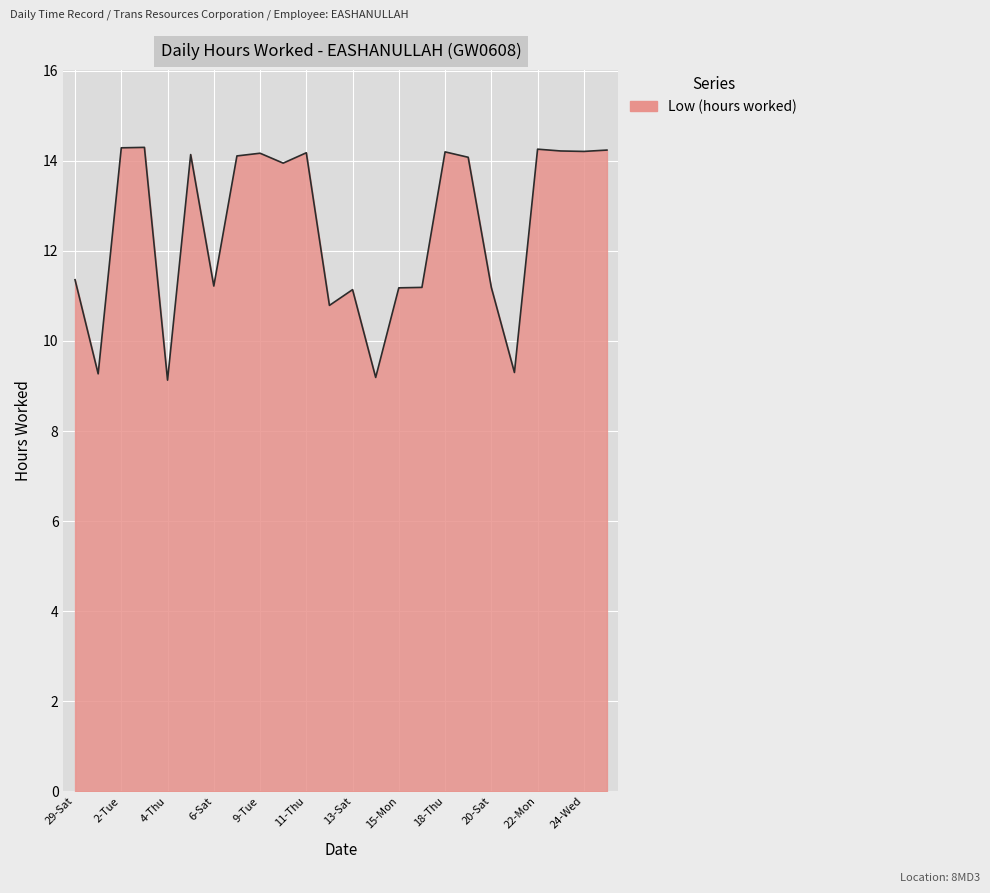

What is the difference between the maximum and minimum values?

5.2